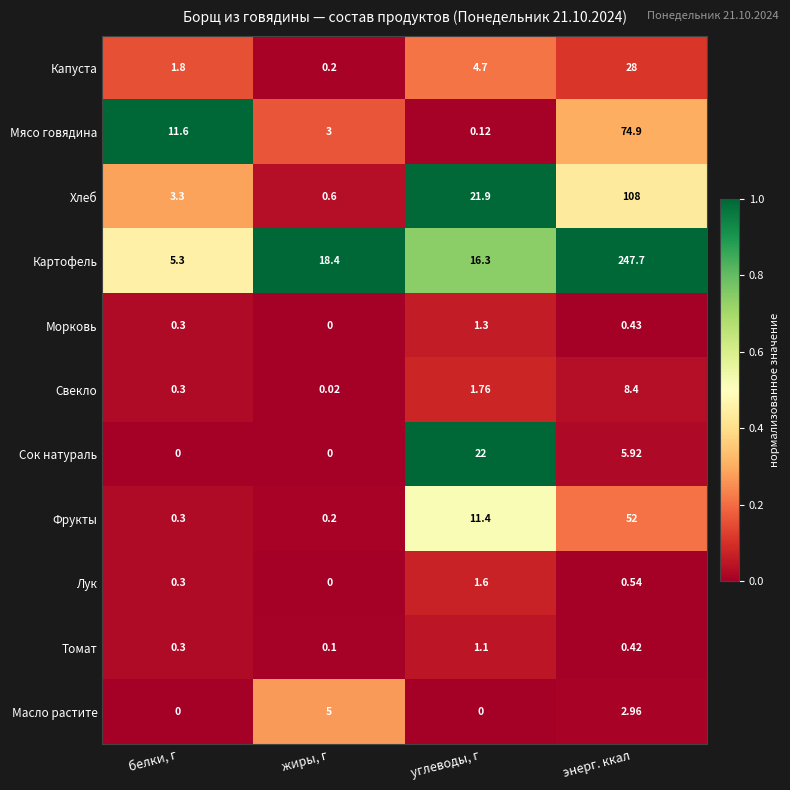

Between белки, г and энерг. ккал, which series saw the biggest shift?

Картофель